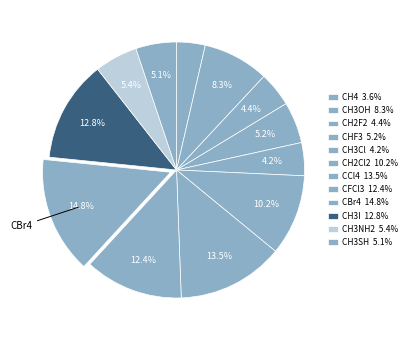

Is CHF3 the majority of the pie?

No